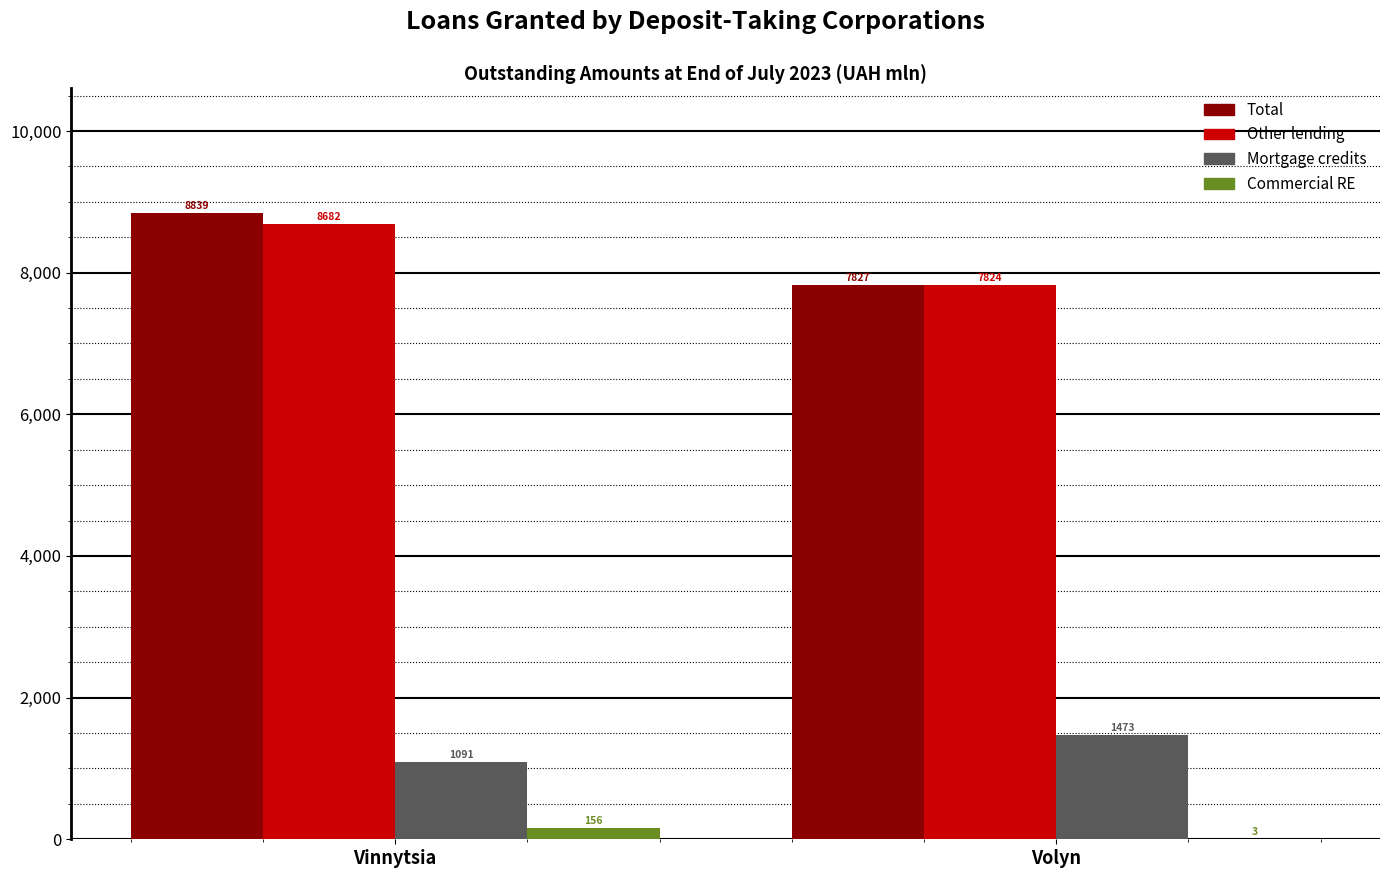

Are the bars horizontal?

No